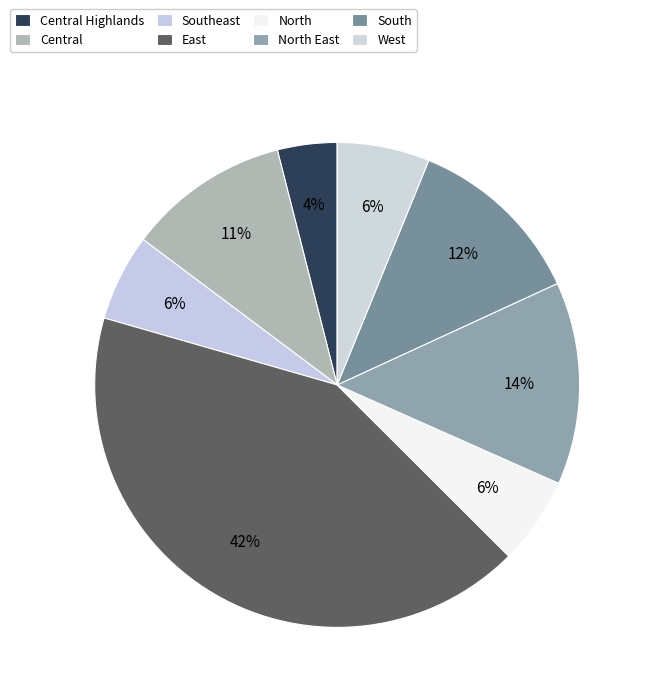

Is West the majority of the pie?

No